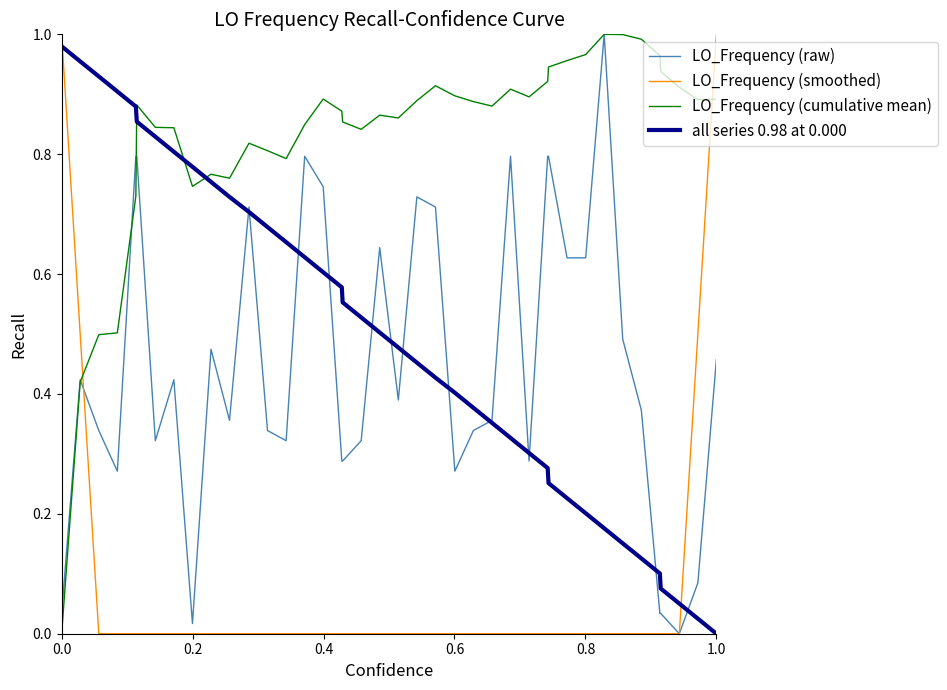

Which series has the largest total across all categories?

LO_Frequency (cumulative mean)